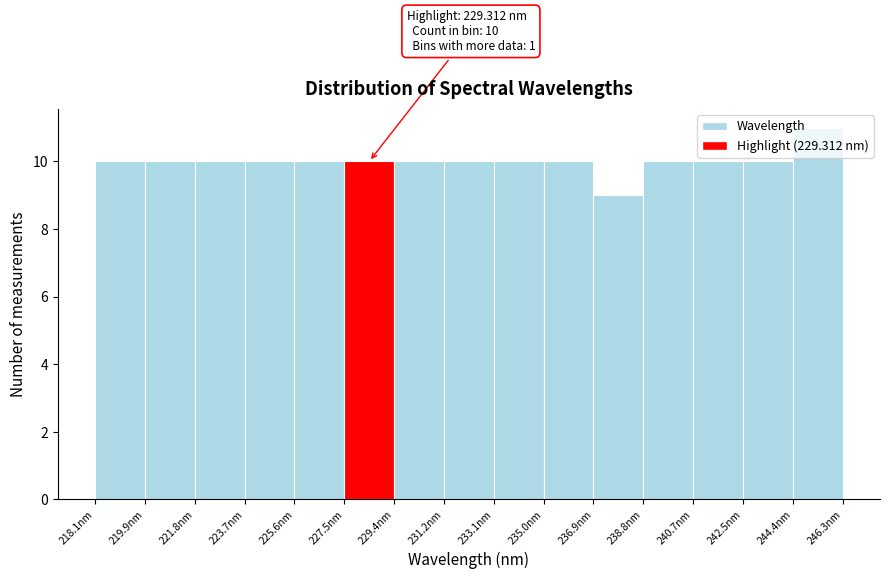

Which range on the x-axis has the tallest bar?

244.4 to 246.4